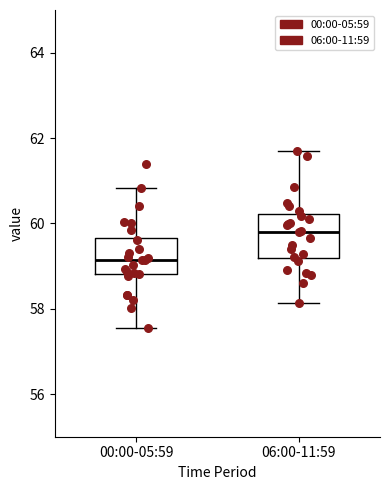

Which box has the lowest median line?

00:00-05:59